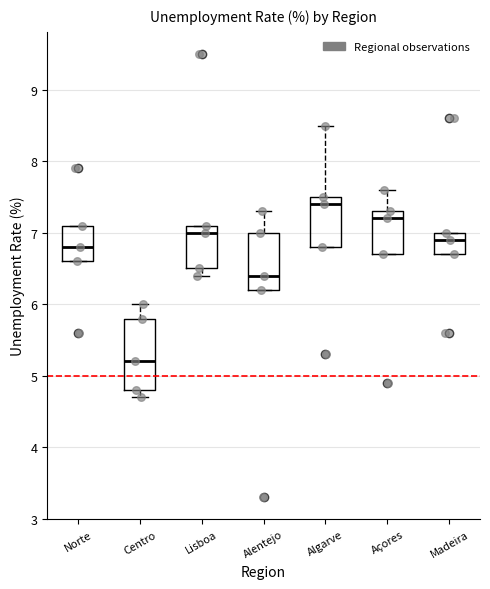

Which box has the highest median line?

Algarve